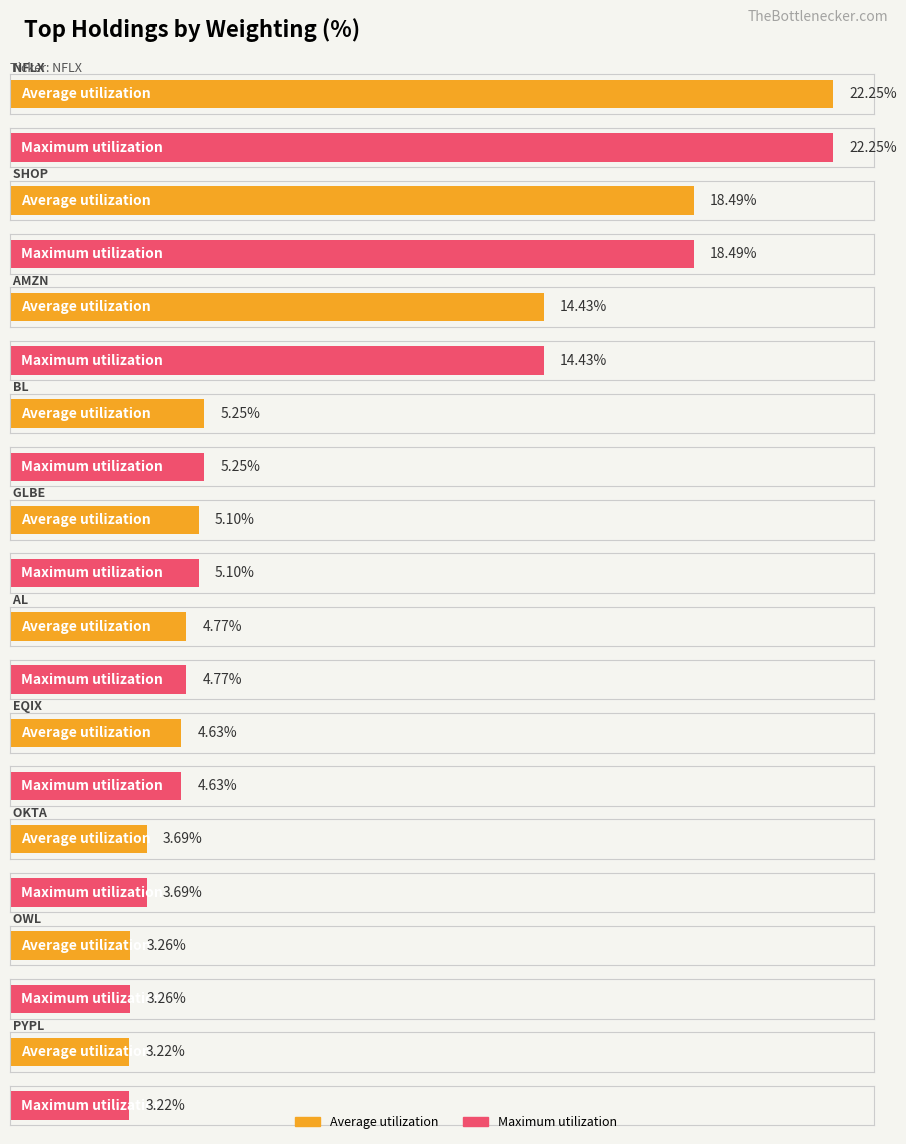

Which label corresponds to the largest value in the chart?

NFLX